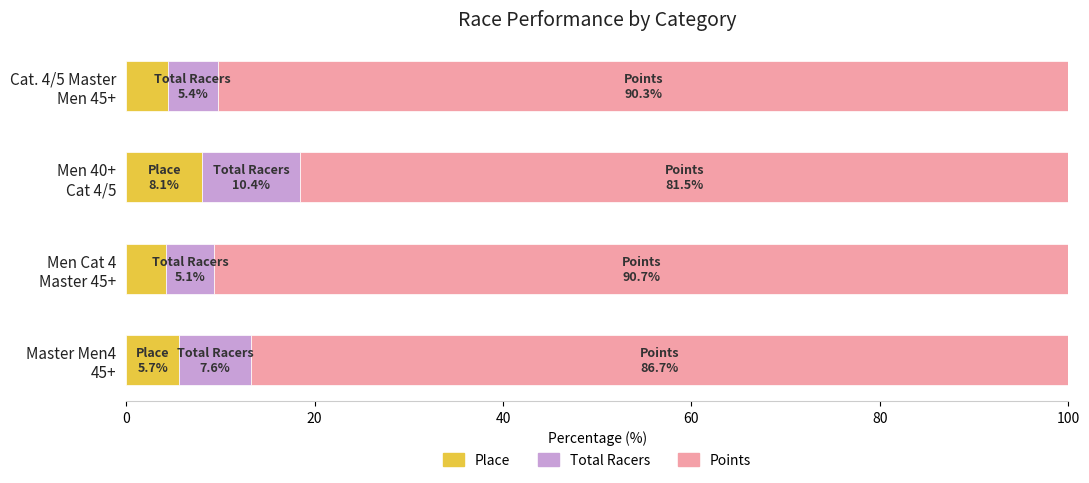

What is the lowest value of the Place series?

4.3